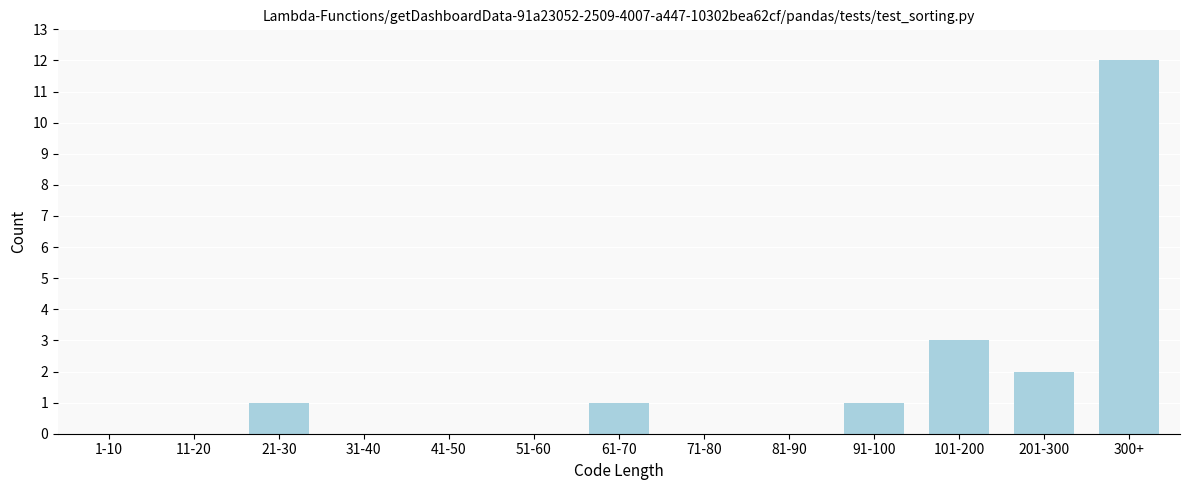

Reading left to right, list all the values displayed in this chart.

1-10=0	11-20=0	21-30=1	31-40=0	41-50=0	51-60=0	61-70=1	71-80=0	81-90=0	91-100=1	101-200=3	201-300=2	300+=12